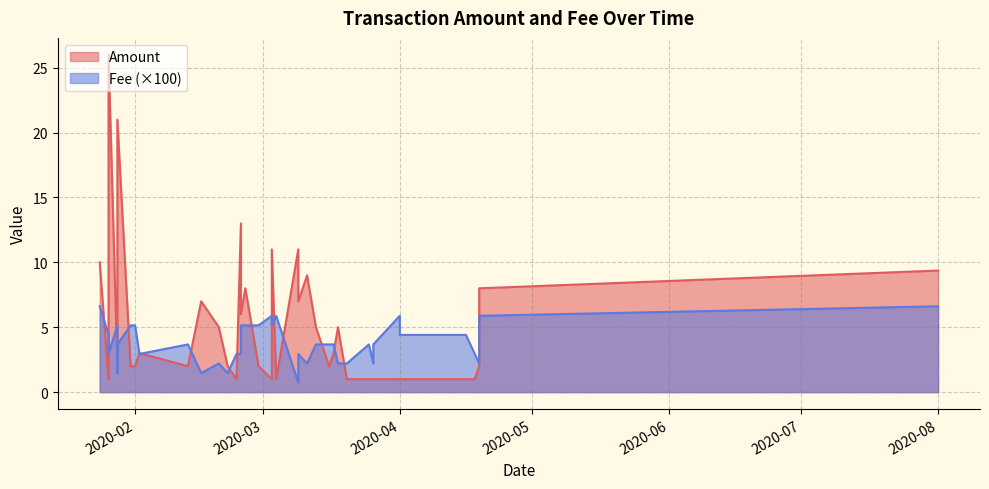

At which category does Fee reach its first local valley?

1